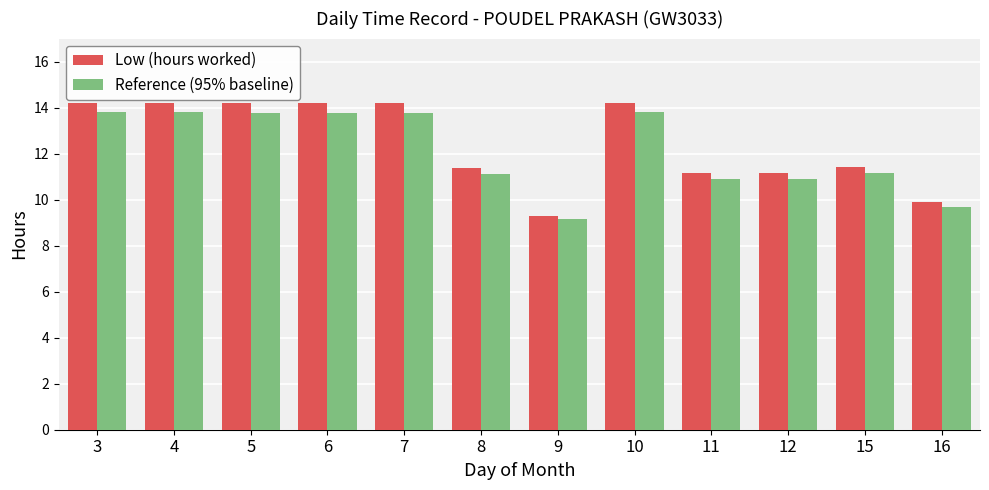

What is the spread (max minus min) of values at 4?

0.4